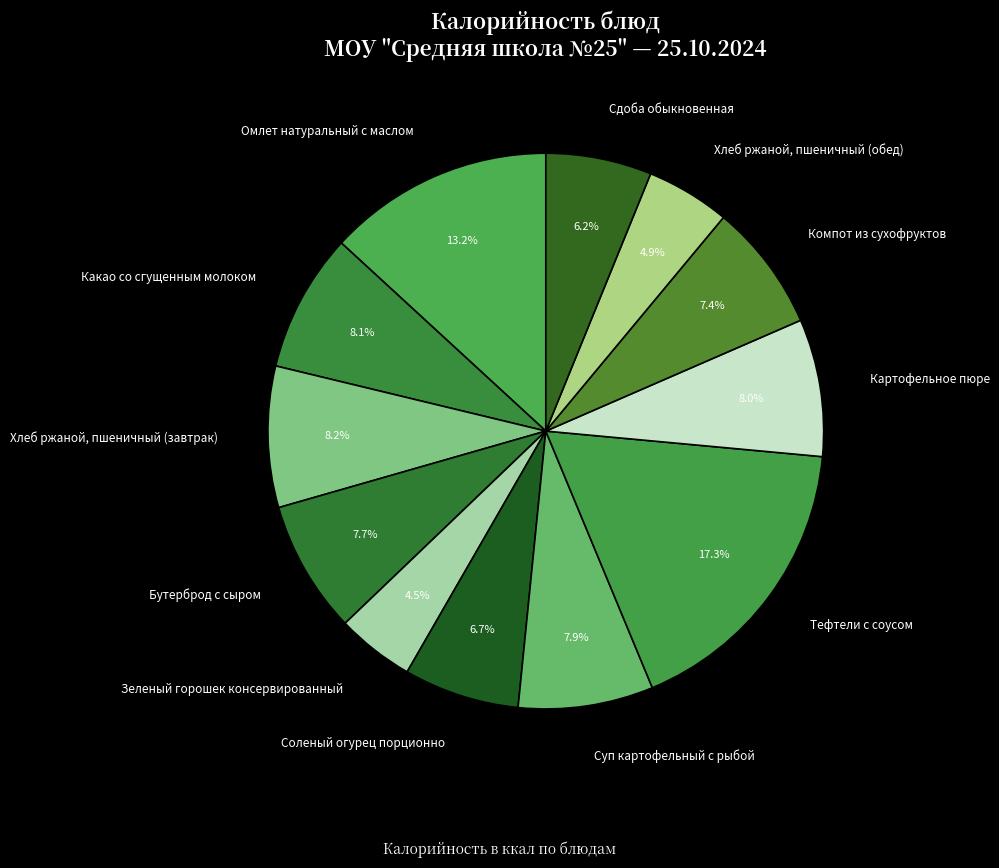

Rank the categories by value from highest to lowest.

Тефтели с соусом, Омлет натуральный с маслом, Хлеб ржаной, пшеничный (завтрак), Какао со сгущенным молоком, Картофельное пюре, Суп картофельный с рыбой, Бутерброд с сыром, Компот из сухофруктов, Соленый огурец порционно, Сдоба обыкновенная, Хлеб ржаной, пшеничный (обед), Зеленый горошек консервированный